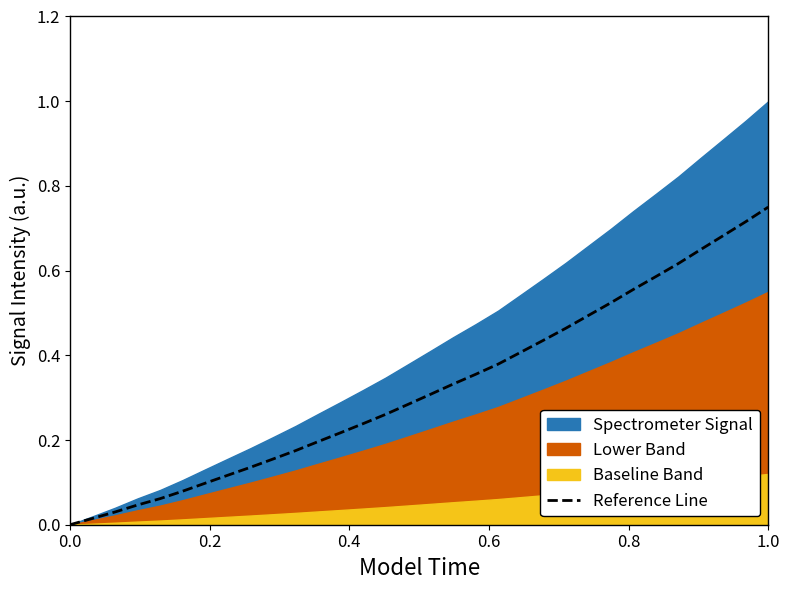

How many categories are shown in the chart?

32